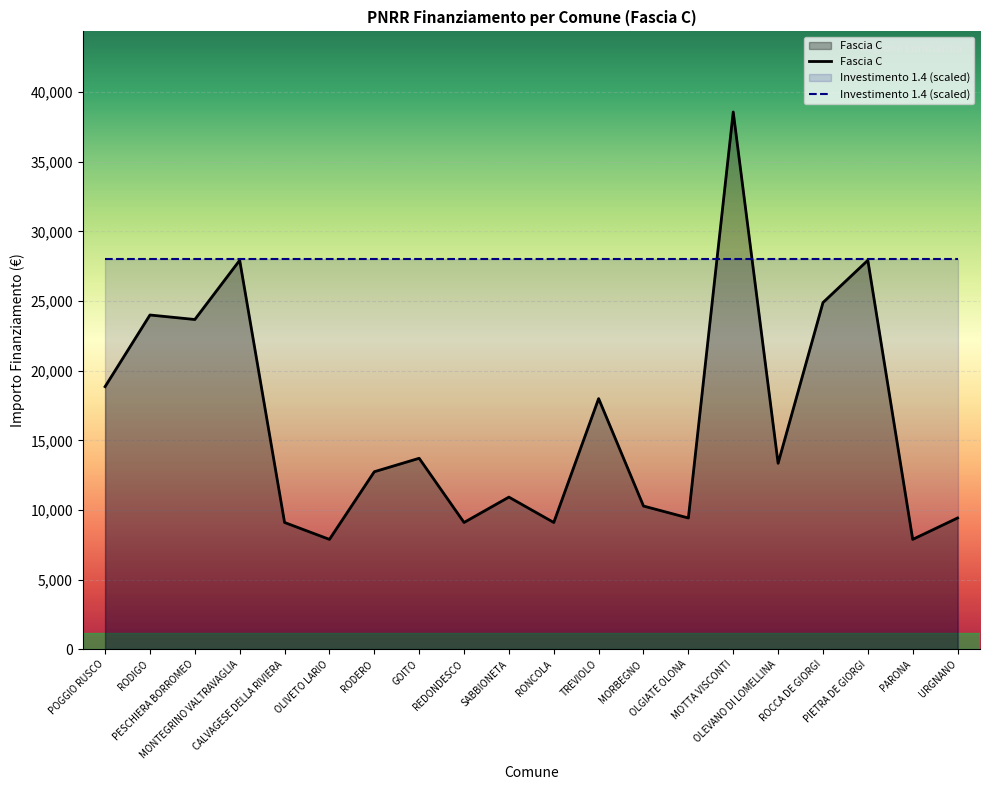

At which category does the data reach its first local peak?

RODIGO